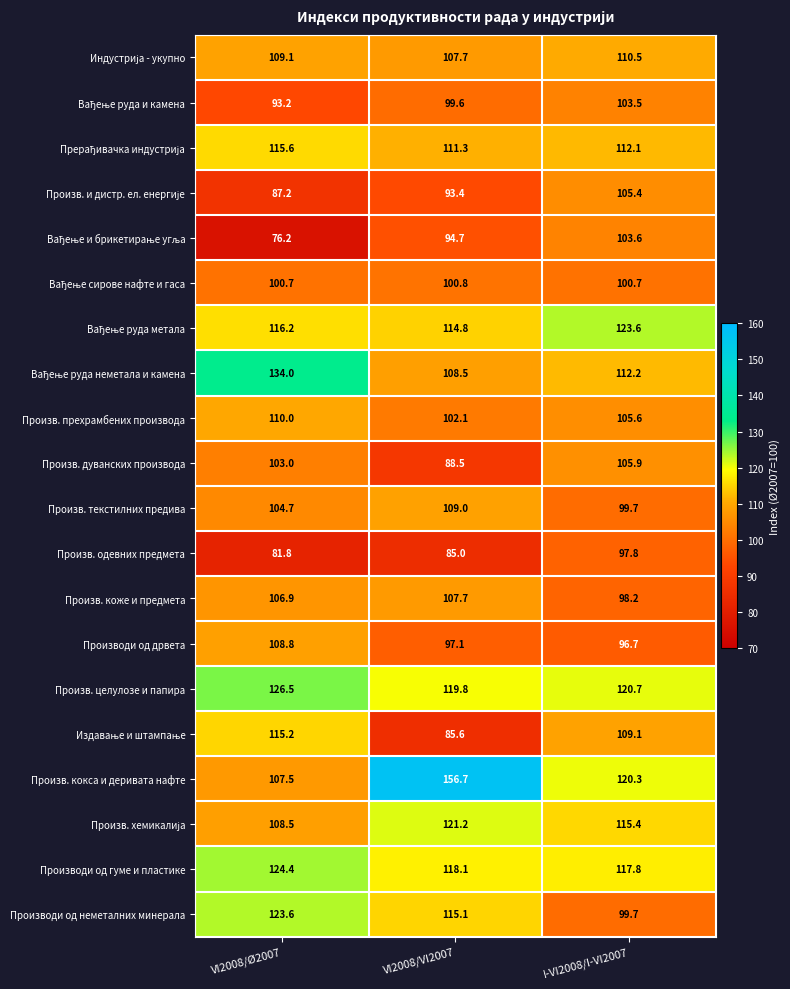

Which label corresponds to the largest value in the chart?

VI2008/VI2007